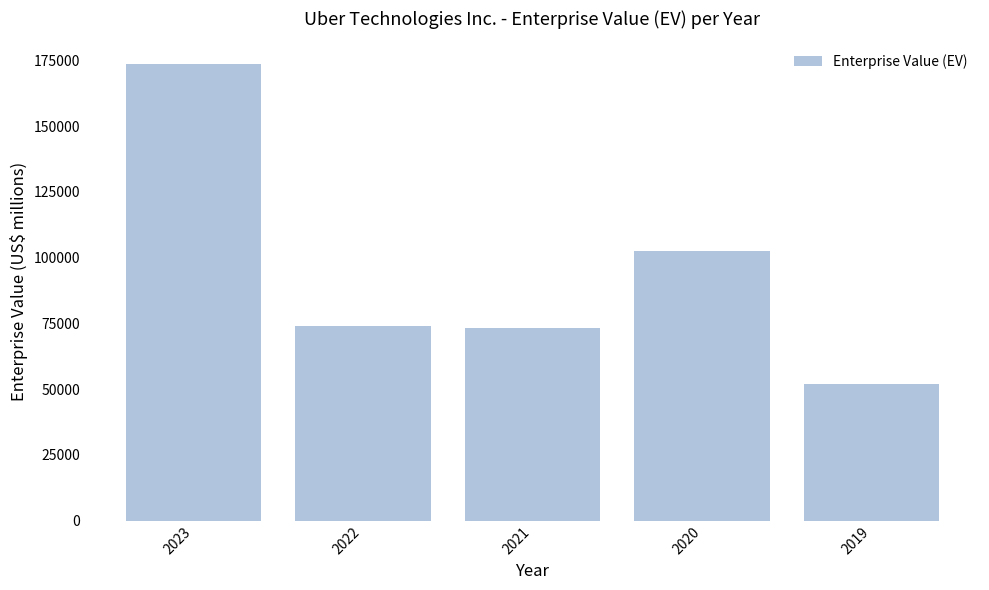

The value at 2023 is 228128. True or false?

False